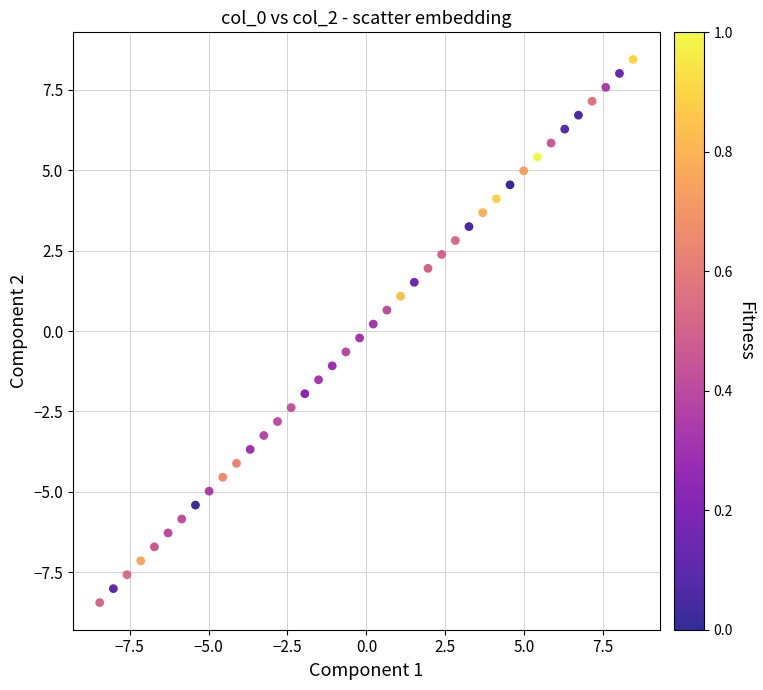

What is the range of Y values (max minus min)?

16.9